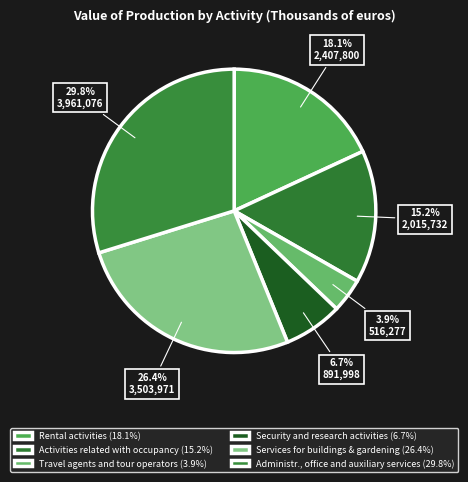

To the nearest percent, what is the combined percentage of Activities related with occupancy and Administr., office and auxiliary services?

45%